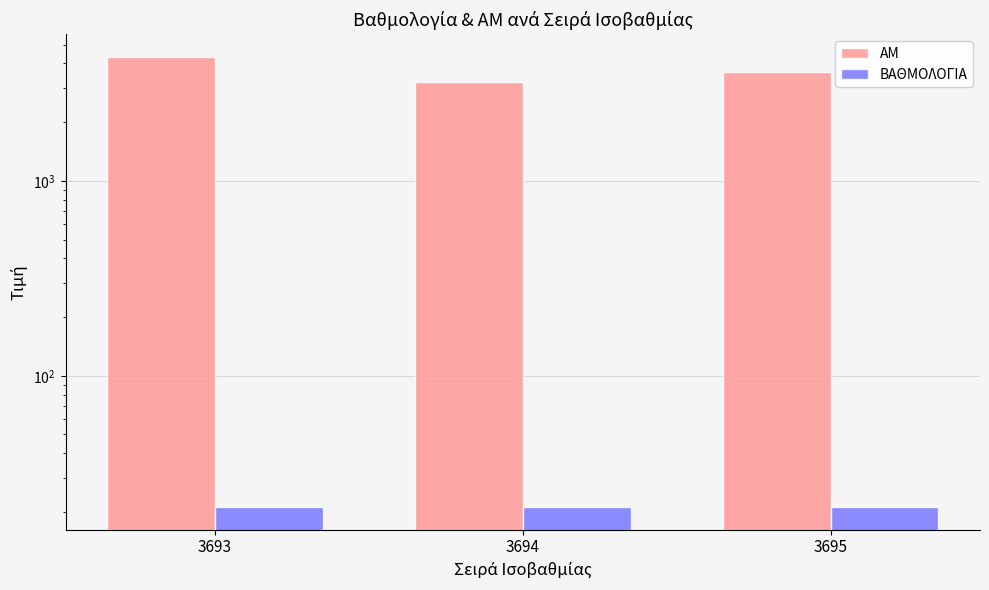

What is the value of the ΒΑΘΜΟΛΟΓΙΑ bar at the 3rd from the left?

21.2